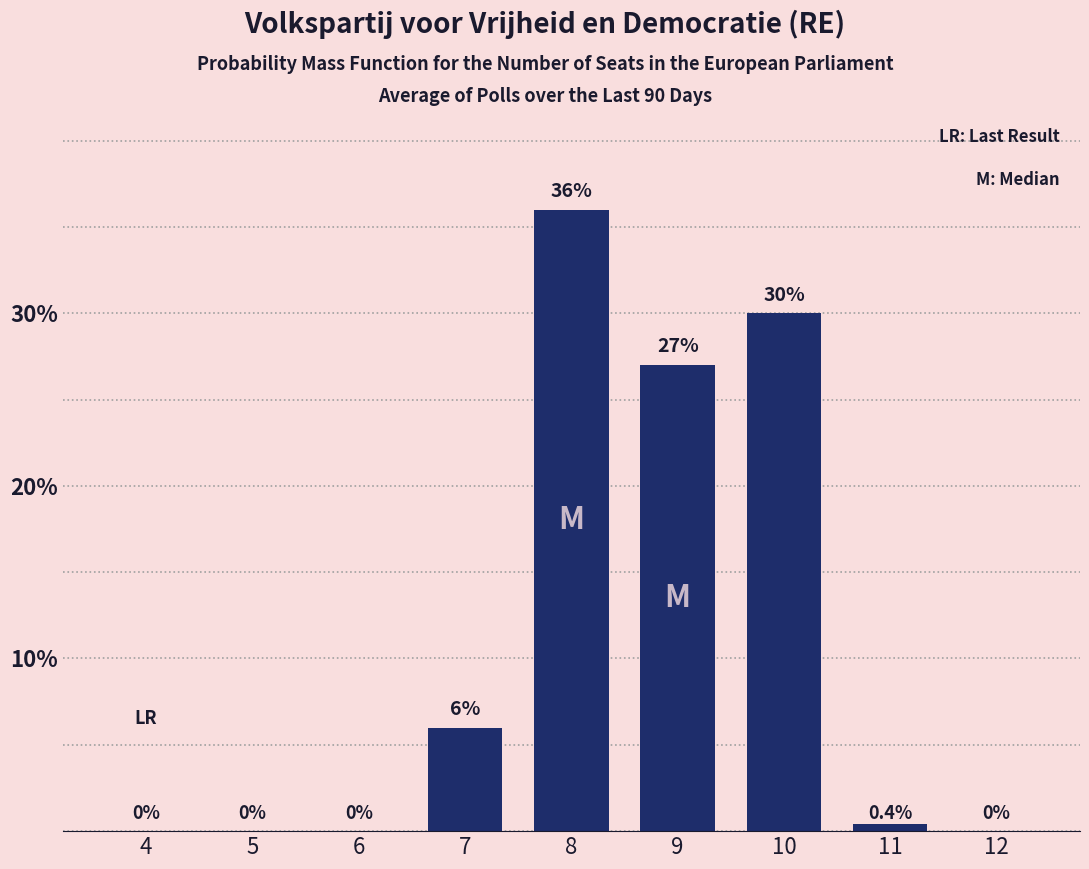

Which has a higher value, 9 or 12?

9